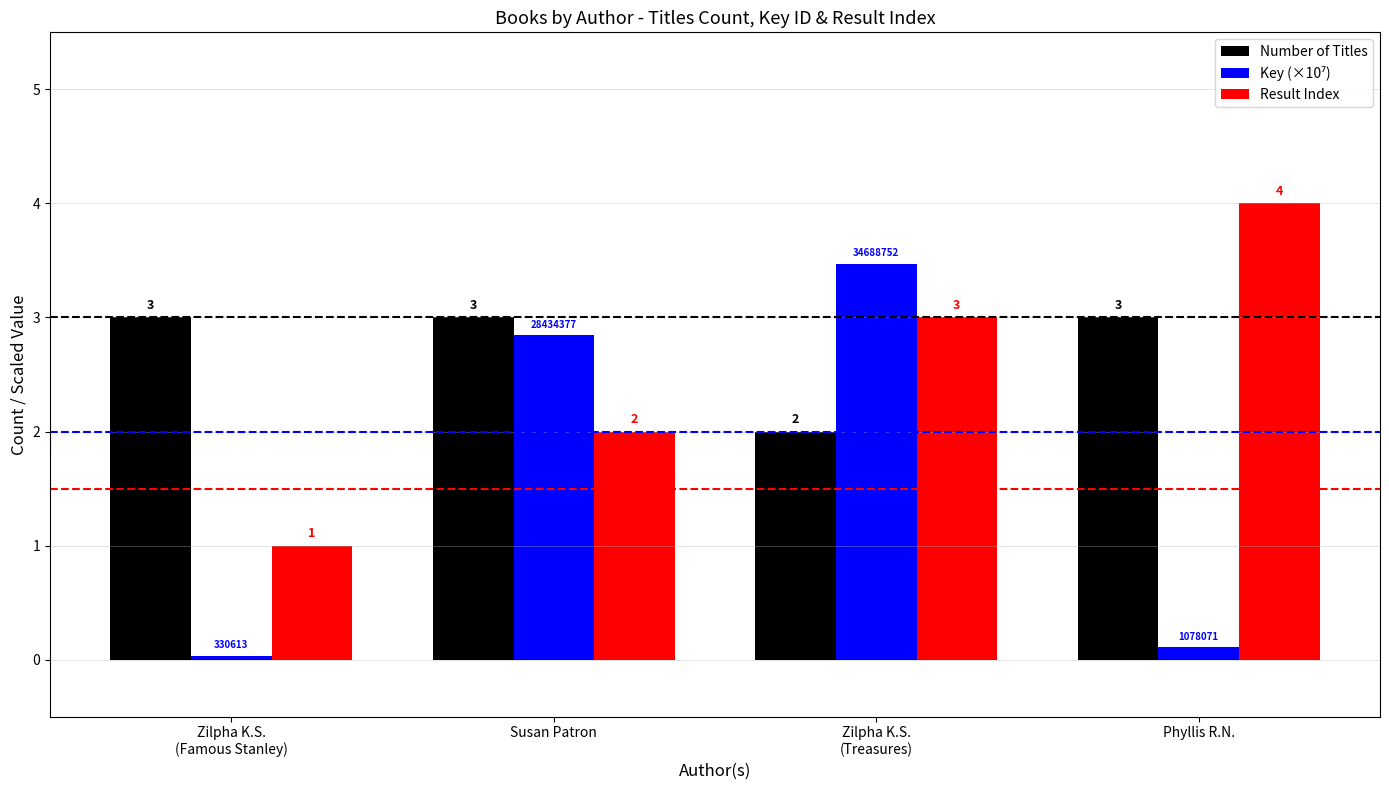

At which label is Result Index closest to 2?

Susan Patron